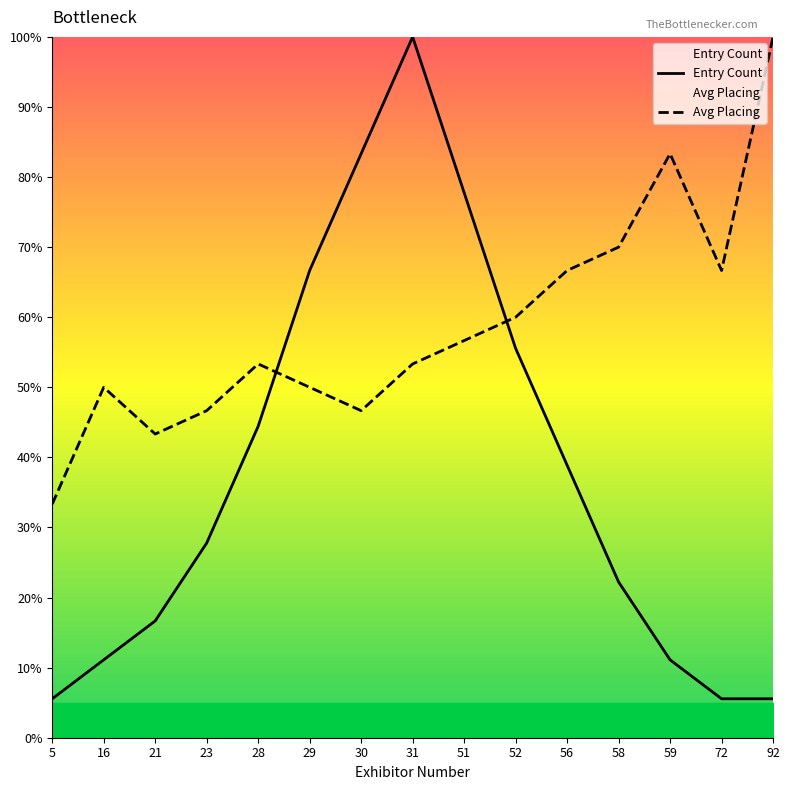

What is the minimum value shown in the chart?

5.6